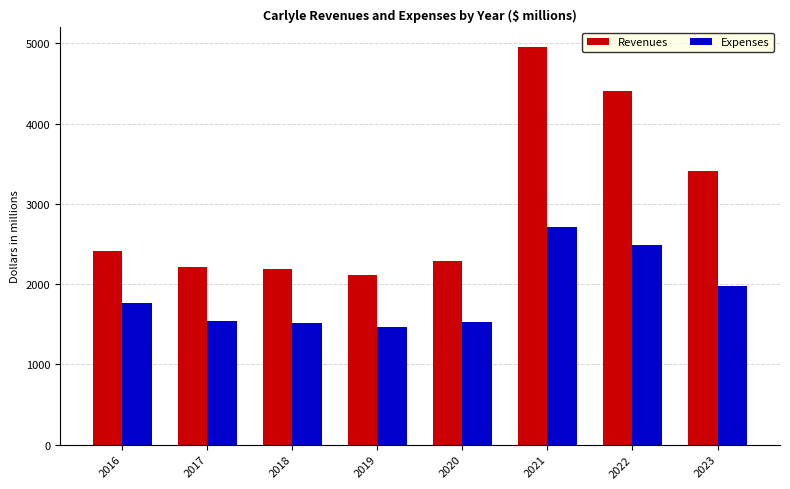

How many values in the Expenses series exceed 1765?

4